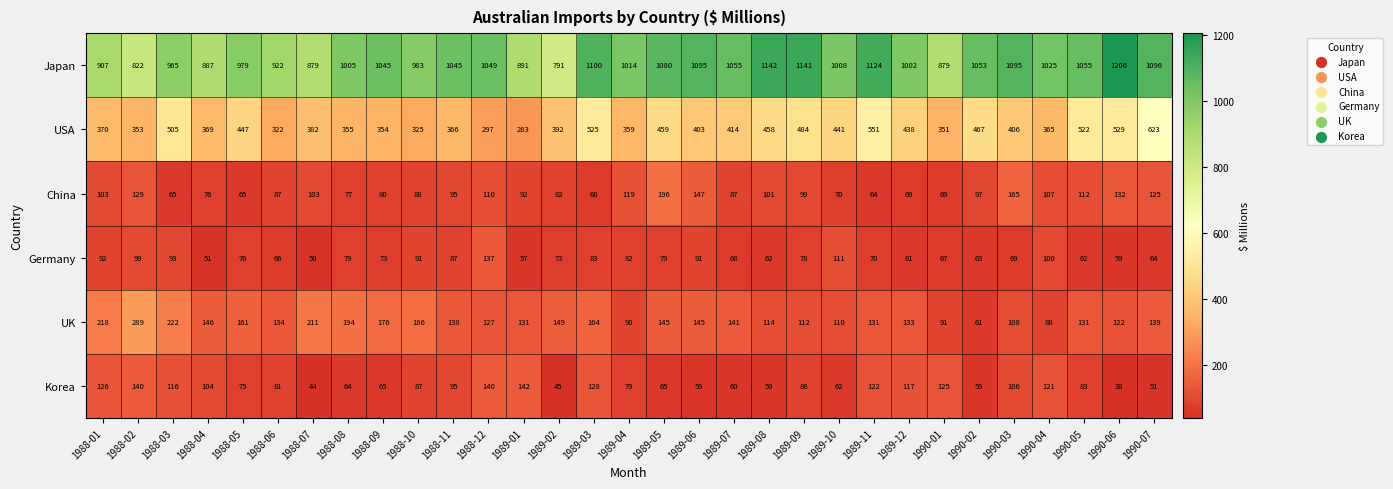

What is the spread (max minus min) of values at 1989-07?

995